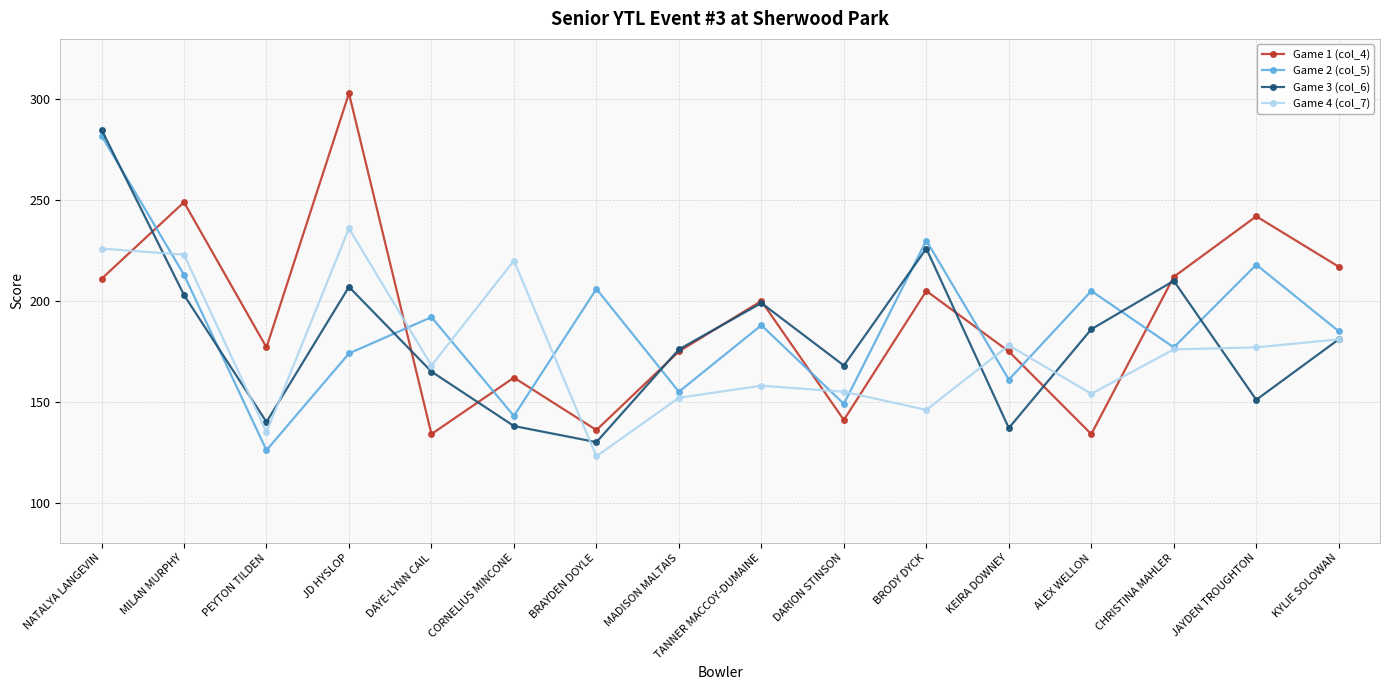

What are all the series names shown in the legend?

Game 1 (col_4), Game 2 (col_5), Game 3 (col_6), Game 4 (col_7)